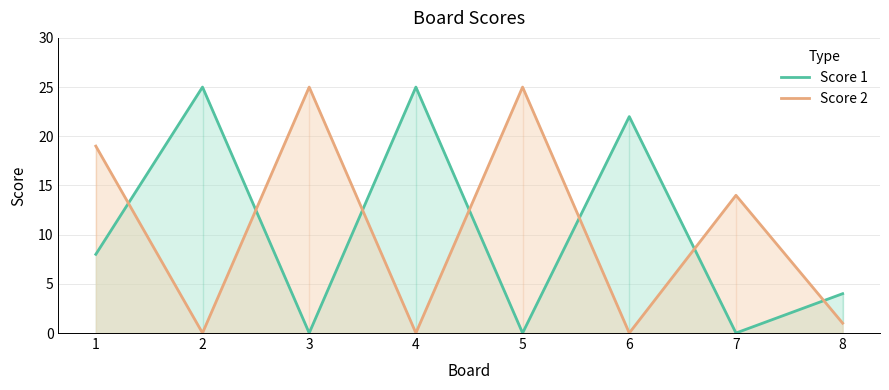

Which series has the largest total across all categories?

Score 1